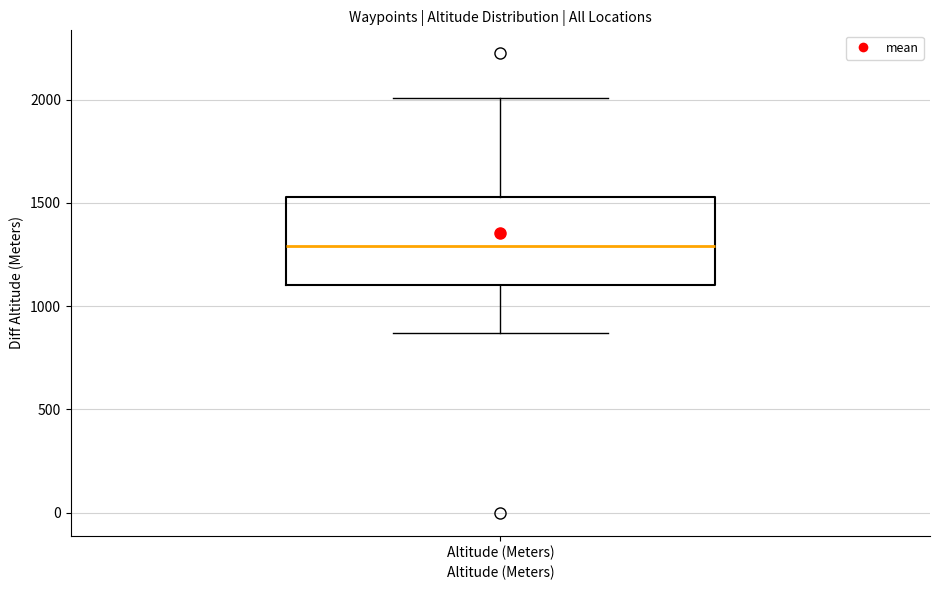

Where does the lower whisker of the box for Altitude (Meters) end on the y-axis? The values are not printed on the chart, so give them approximately, as read against the axis.

850